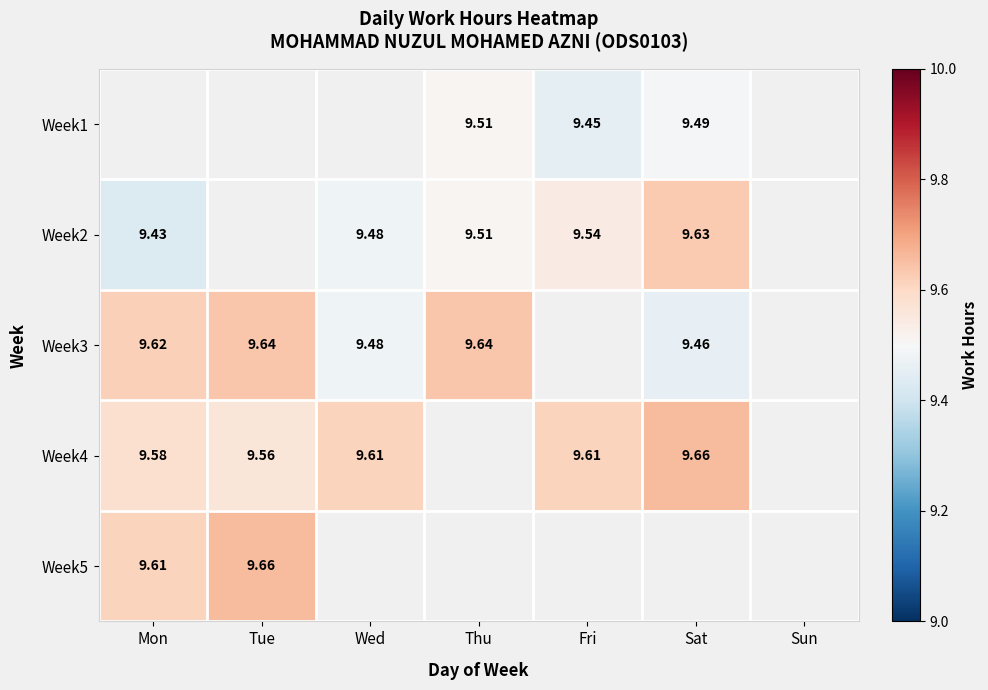

Where is Week3 nearest to the value 9?

Sat